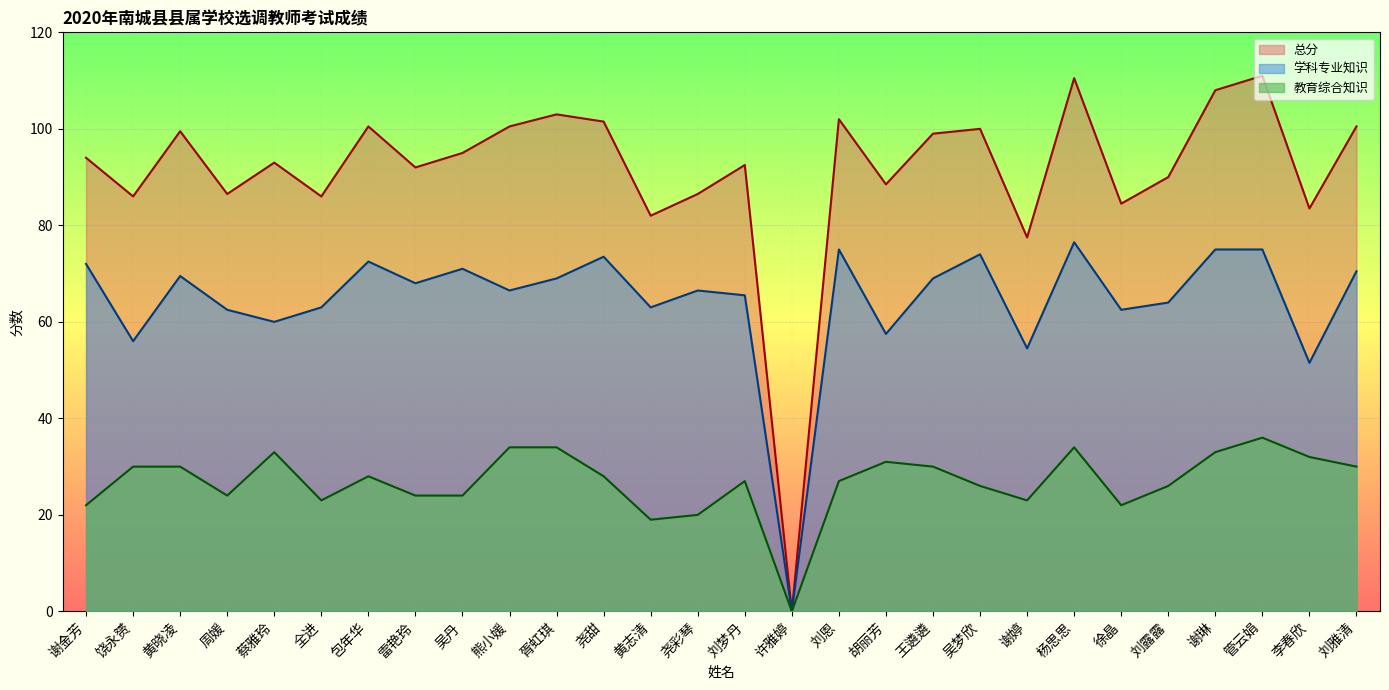

What is the difference between the second highest and minimum values in the 总分 series?

110.5